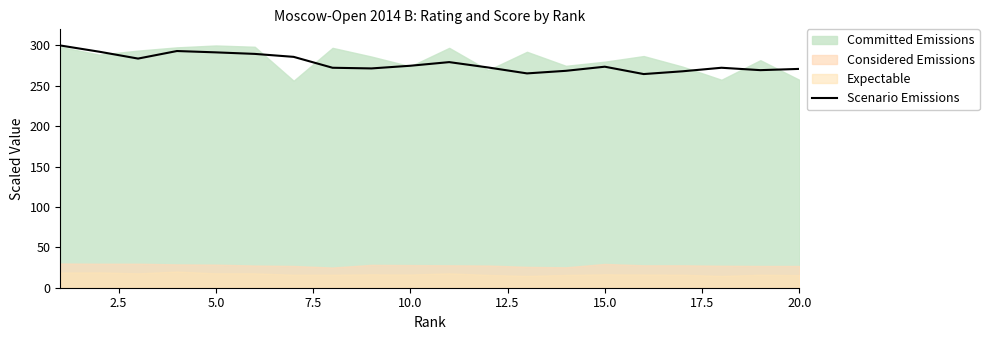

Is it true that Scenario Emissions equals 133.2 at 15.0?

False